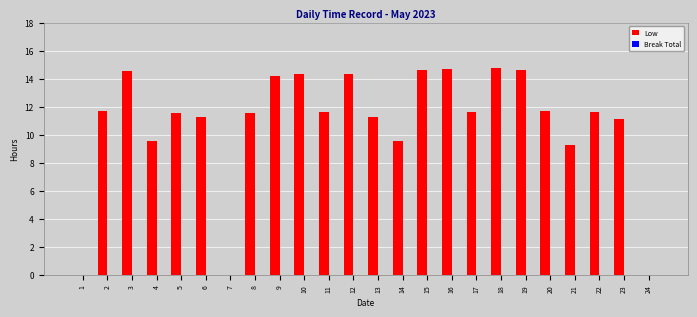

What is the sum of the values at 16 and 22?

26.3